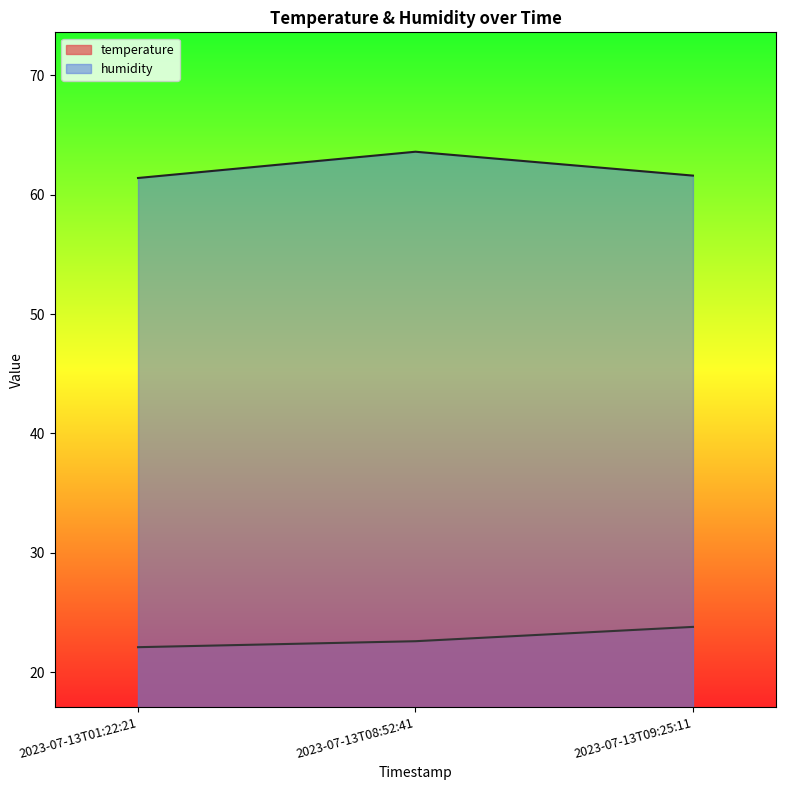

List the labels in order of humidity value, smallest first.

2023-07-13T01:22:21, 2023-07-13T09:25:11, 2023-07-13T08:52:41